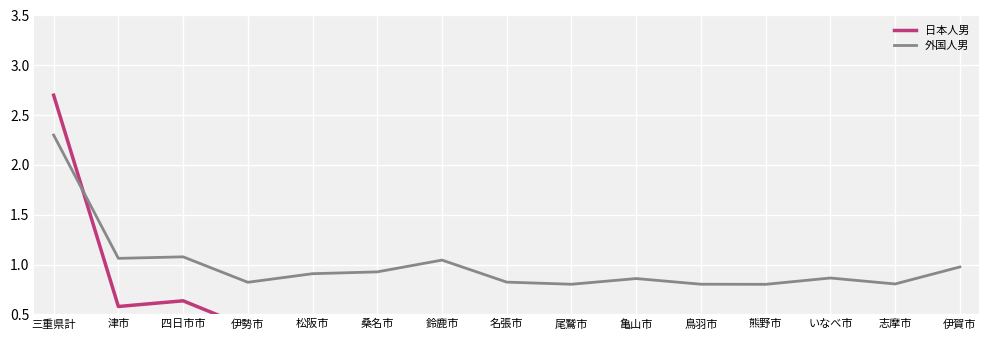

At which label is 外国人男 closest to 1?

伊賀市